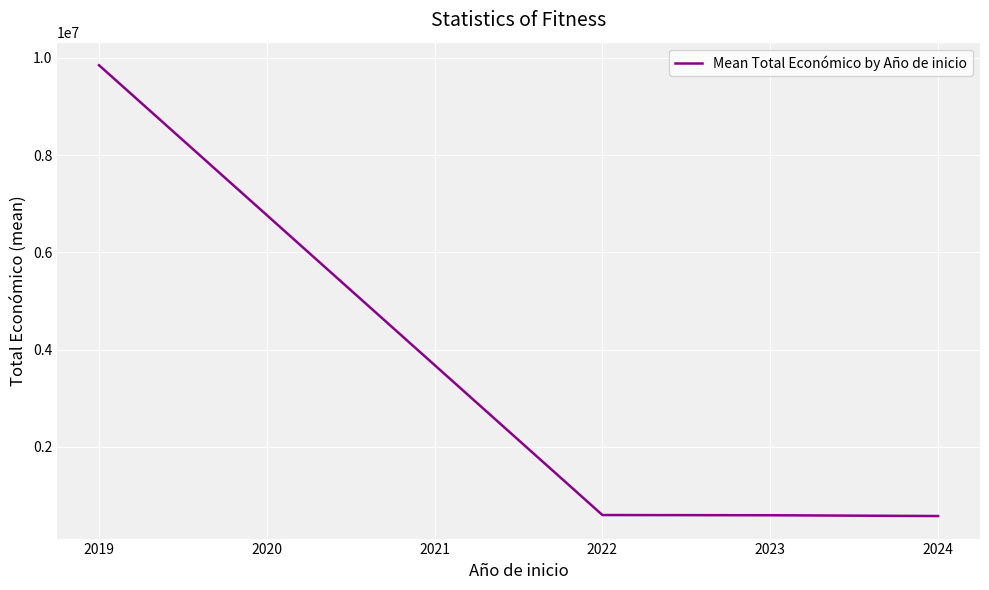

The value at 2024 is 577895.6. True or false?

True